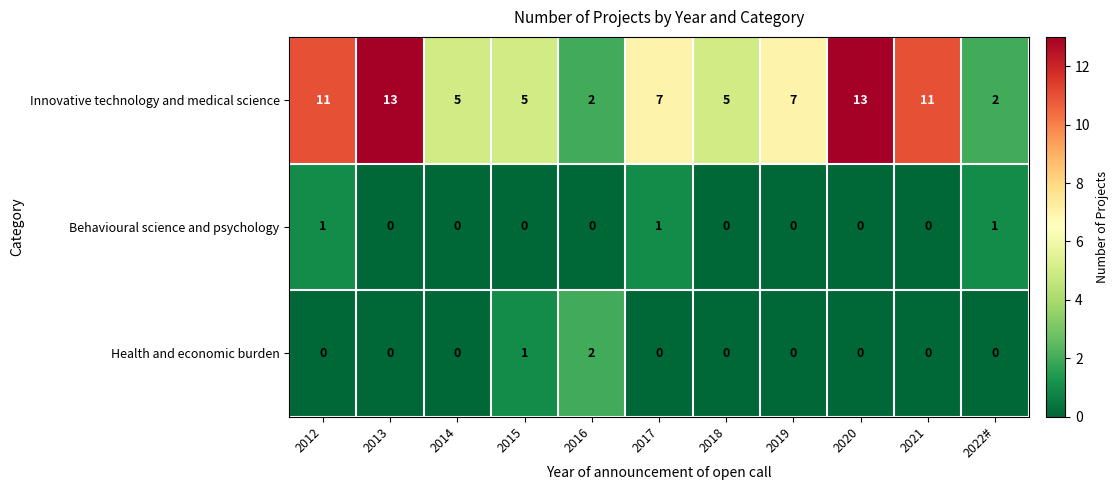

The Health and economic burden series shows 0 at 2021. True or false?

True